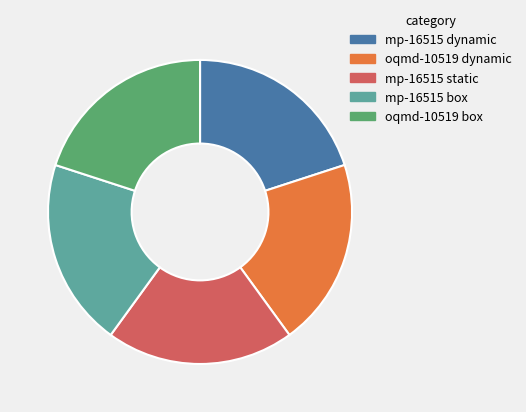

Do oqmd-10519 box and oqmd-10519 dynamic together represent more than half of the pie?

No